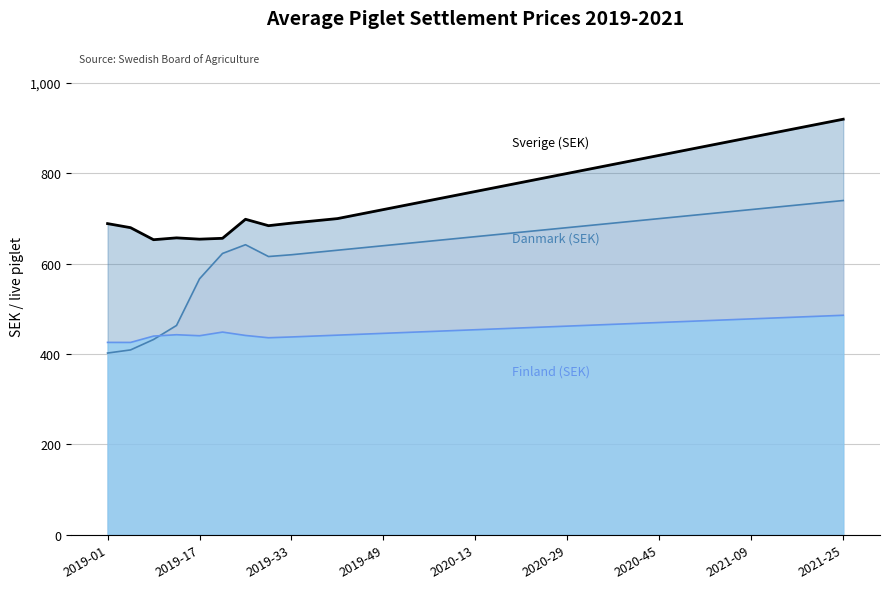

True or false: Finland (SEK) has more than 1 interior local peaks.

True